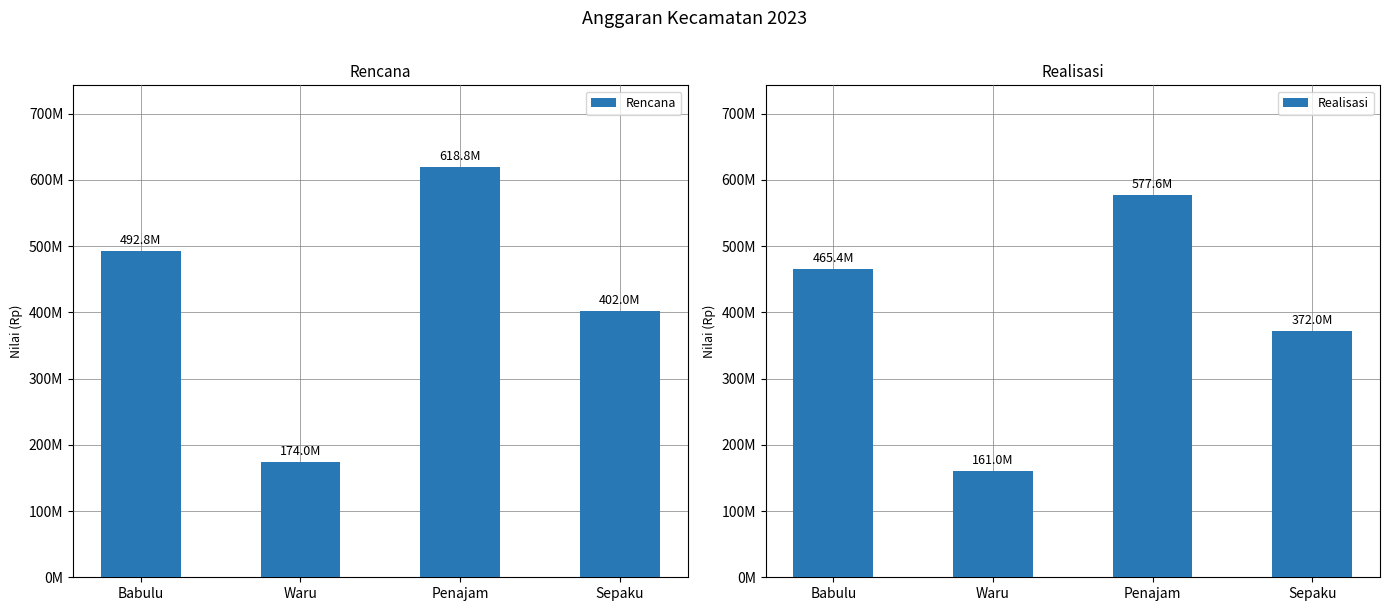

Which has a higher value, Sepaku or Waru?

Sepaku